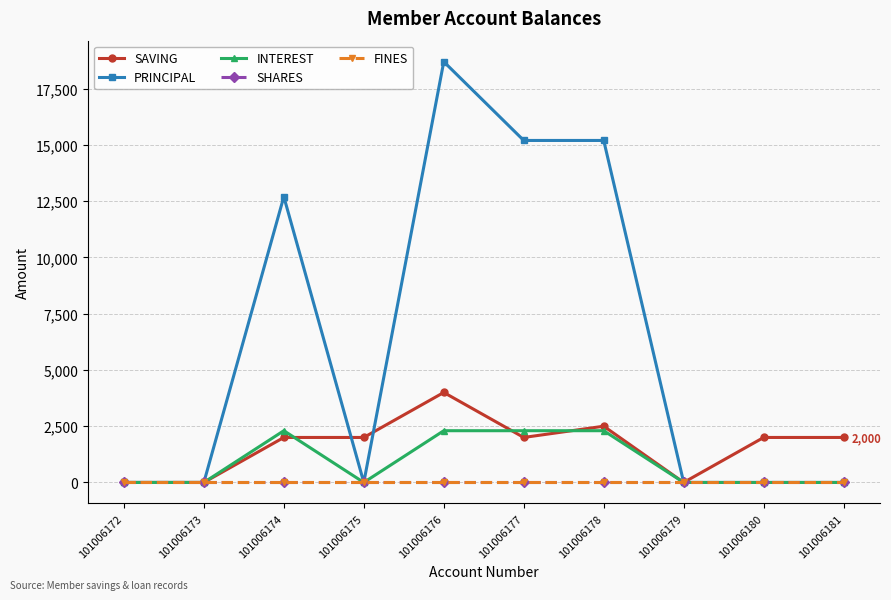

Between 101006175 and 101006177, which is larger?

101006175